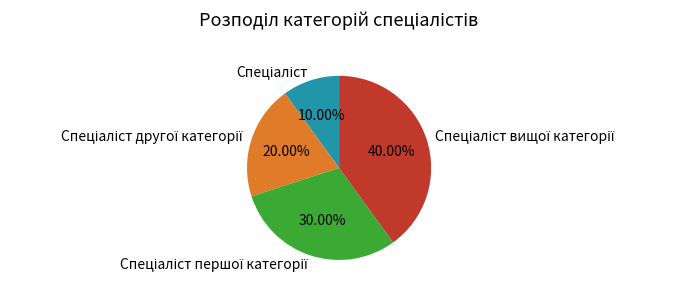

Is there a majority slice in this chart?

No